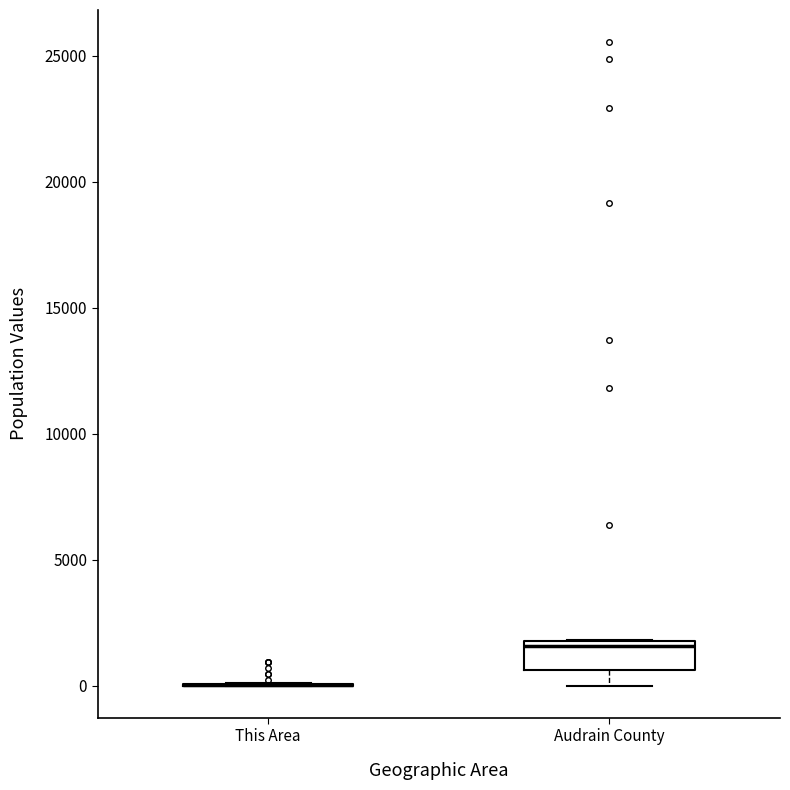

Which box is the tallest, from its lower edge to its upper edge?

Audrain County